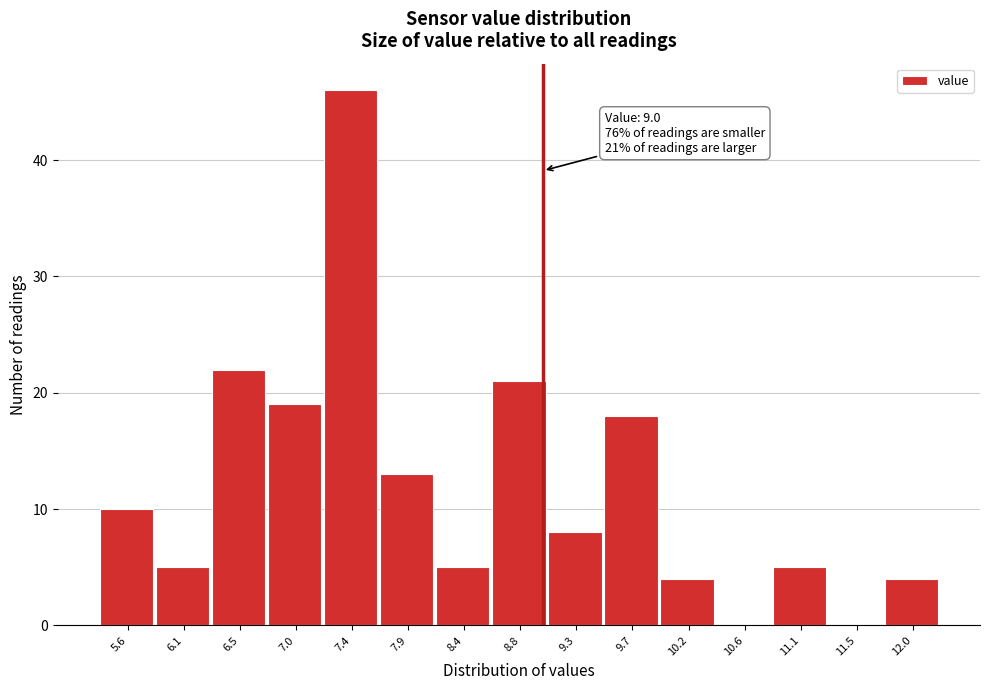

Which range on the x-axis has the tallest bar?

7.20 to 7.70